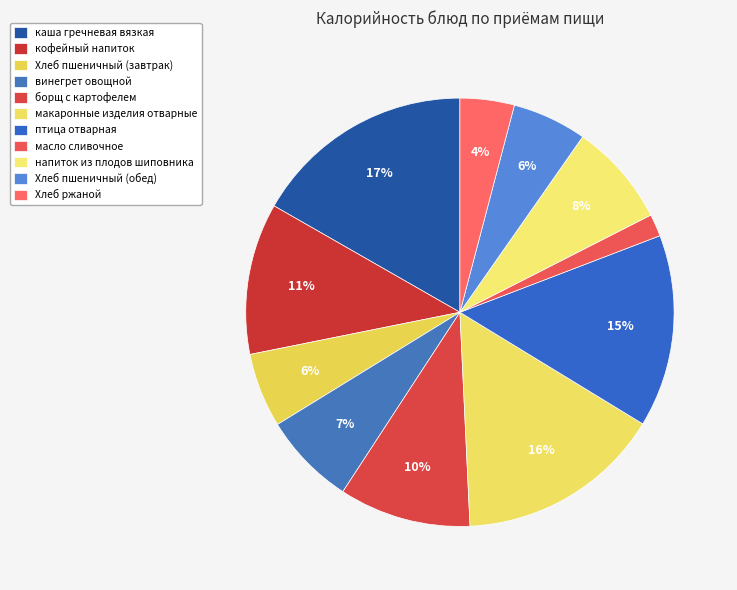

The Хлеб пшеничный (завтрак) slice represents 6% of the pie. True or false?

True